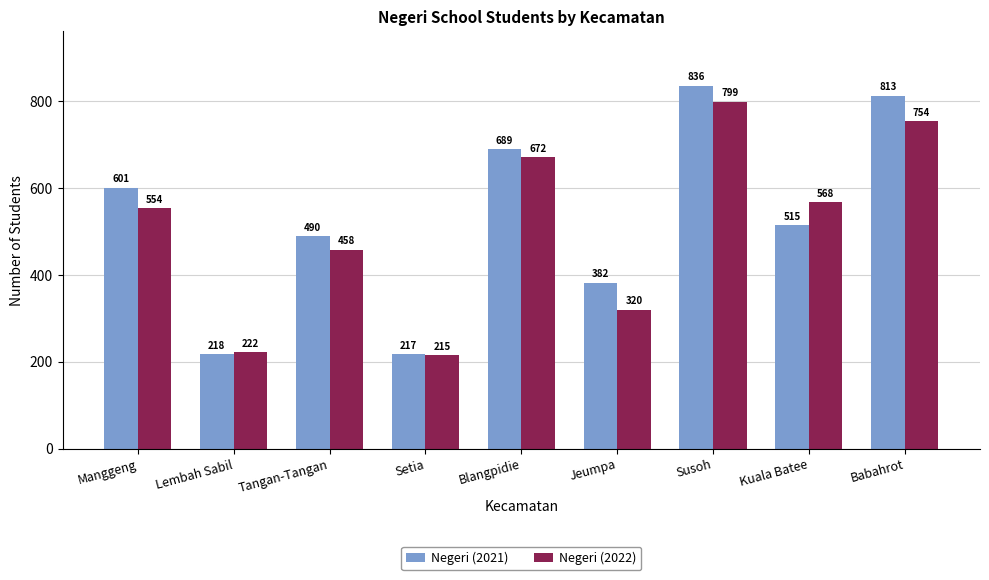

Is it true that Negeri (2021) equals 294 at Lembah Sabil?

False